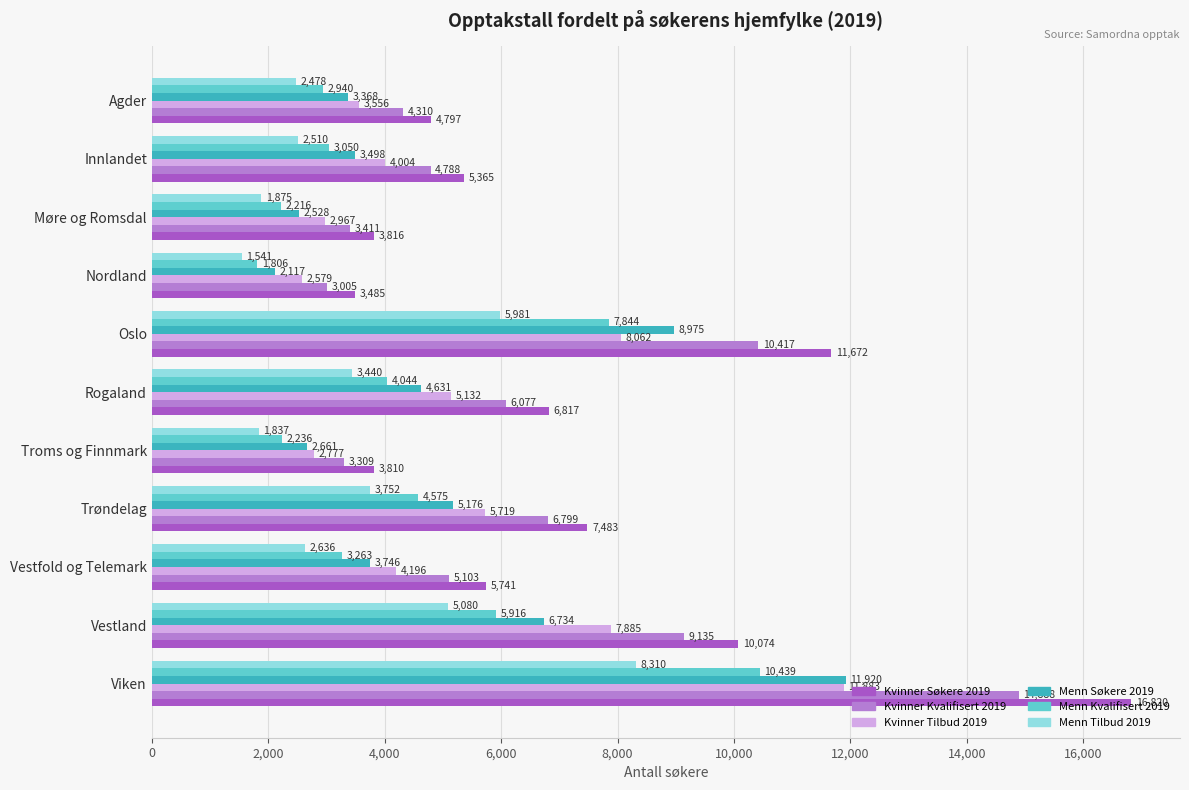

List the series in order of their peak value, highest first.

Kvinner Søkere 2019, Kvinner Kvalifisert 2019, Menn Søkere 2019, Kvinner Tilbud 2019, Menn Kvalifisert 2019, Menn Tilbud 2019